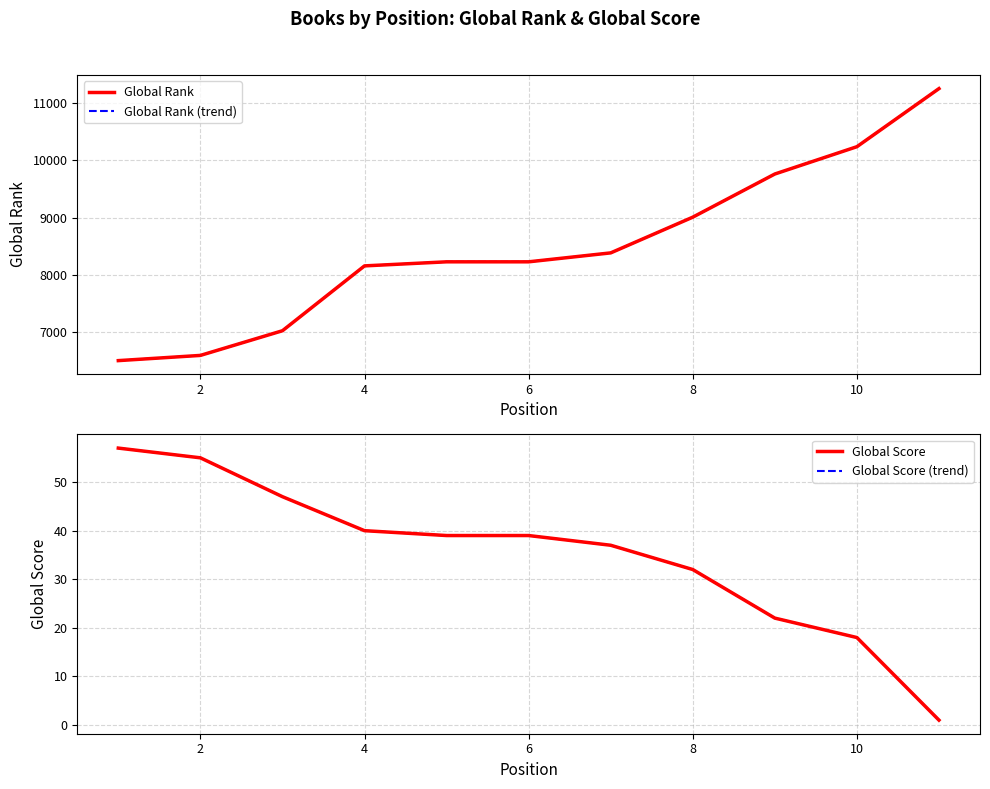

True or false: Global Rank has more than 0 interior local peaks.

False